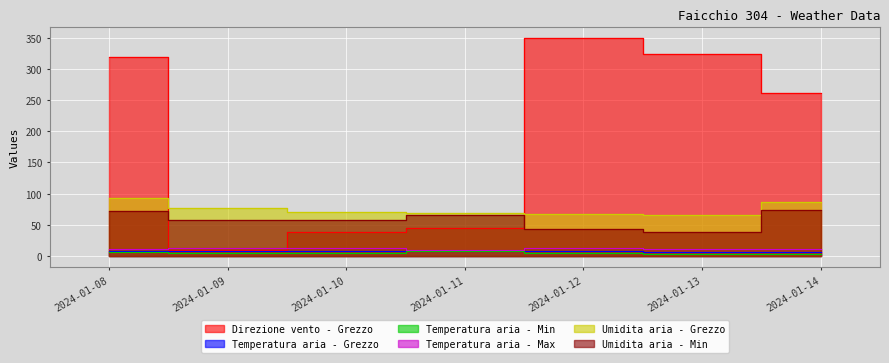

What are all the series names shown in the legend?

Direzione vento - Grezzo, Temperatura aria - Grezzo, Temperatura aria - Min, Temperatura aria - Max, Umidita aria - Grezzo, Umidita aria - Min